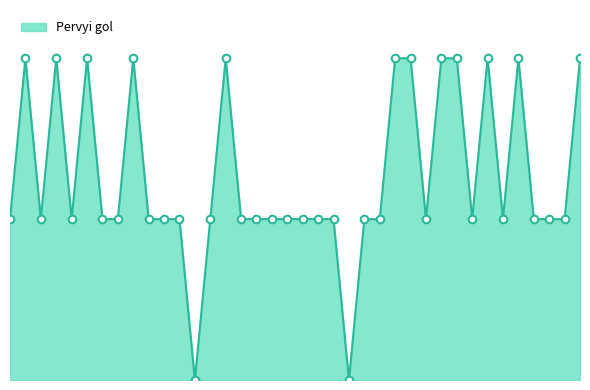

Does the chart have visible grid lines?

No